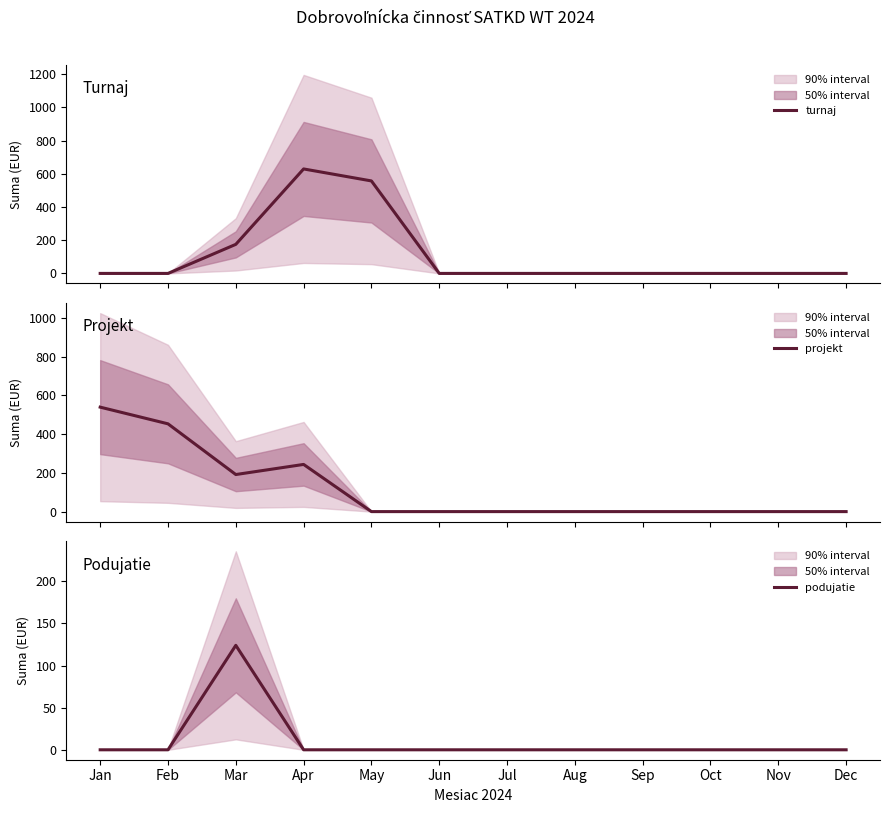

Which series changed the most between Jul and Dec?

turnaj